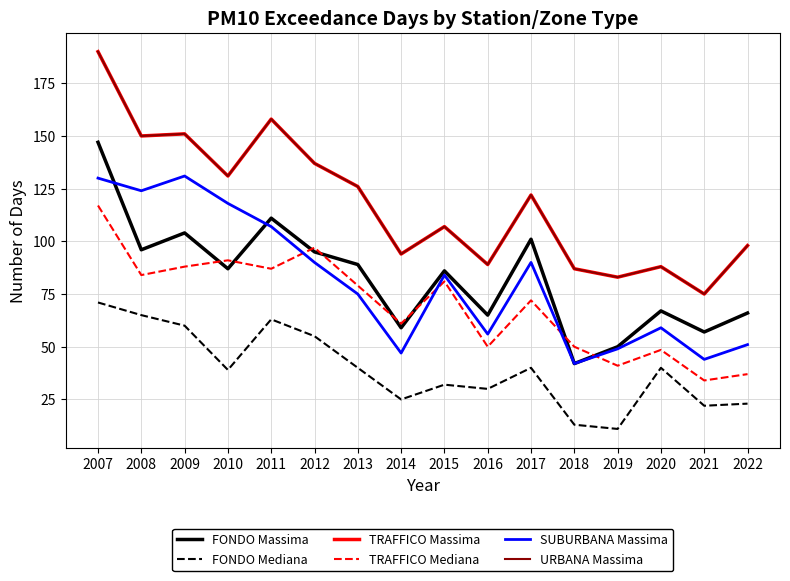

At how many categories does at least one series exceed 19?

16